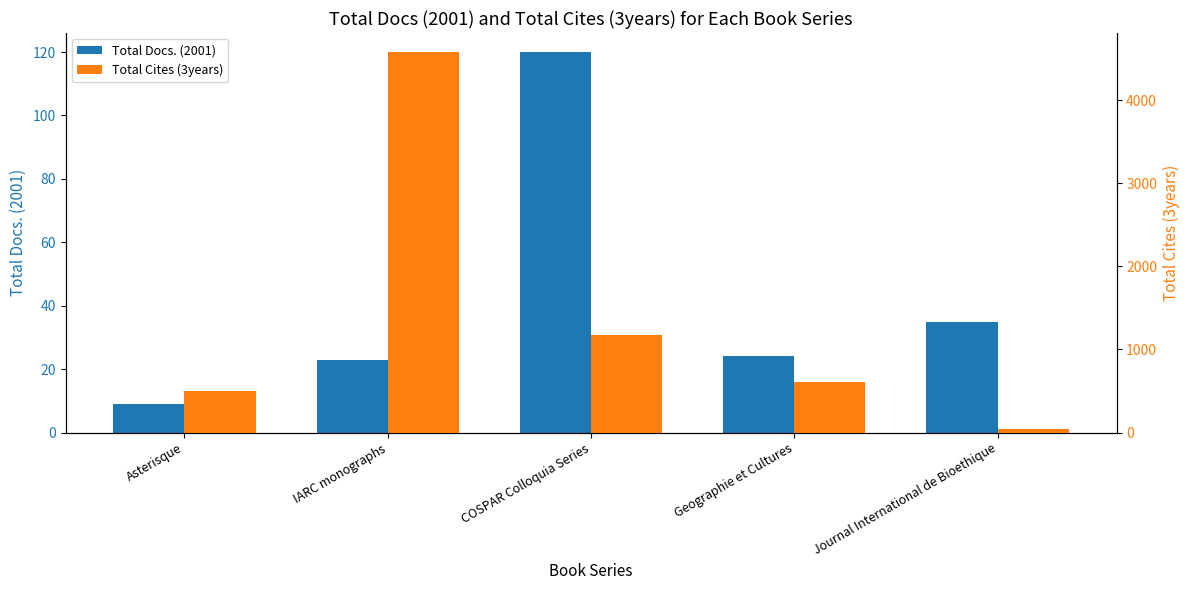

What is the difference between the Total Docs. (2001) values at COSPAR Colloquia Series and Asterisque?

111